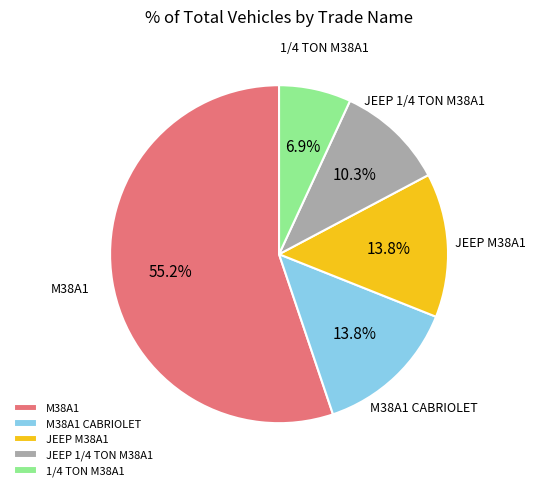

What percentage do JEEP 1/4 TON M38A1 and JEEP M38A1 together represent?

24.1%